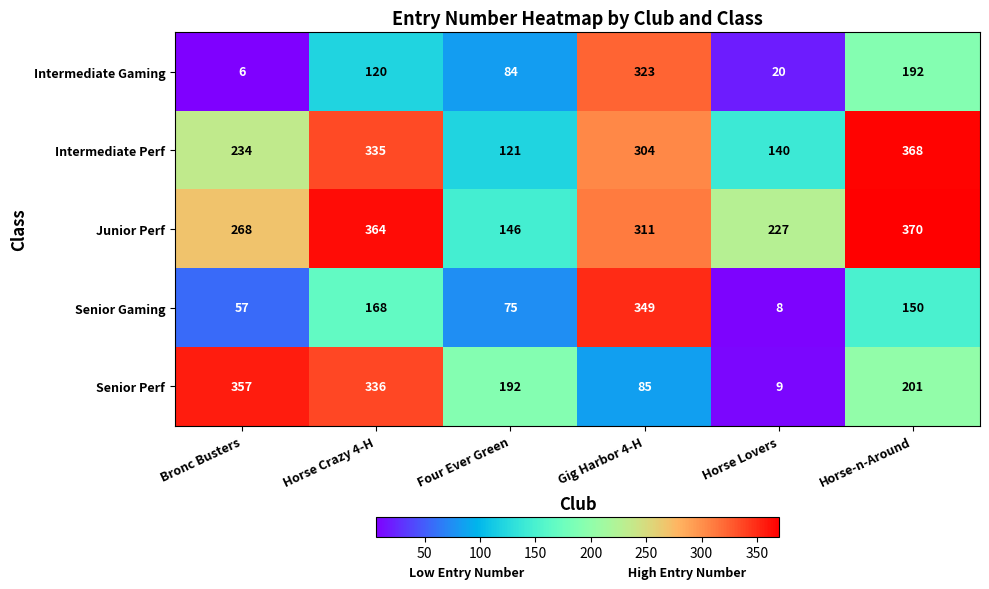

What is the minimum value shown in the chart?

6